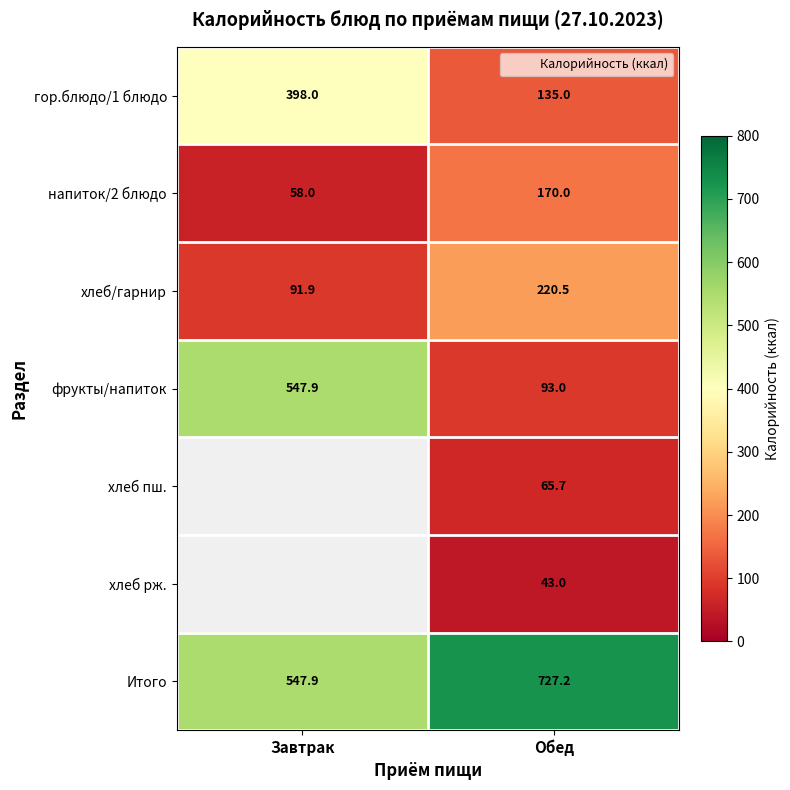

Count the number of data series in this chart.

7